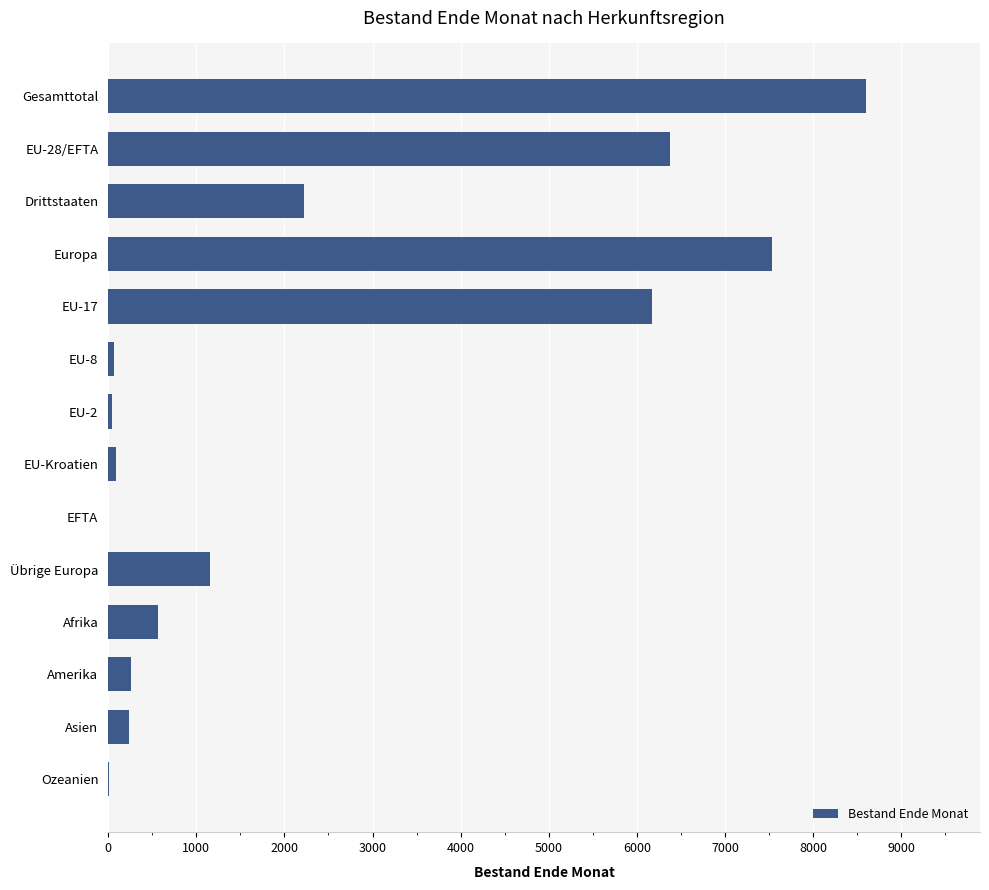

The chart shows a value of 7530 at Europa. True or false?

True